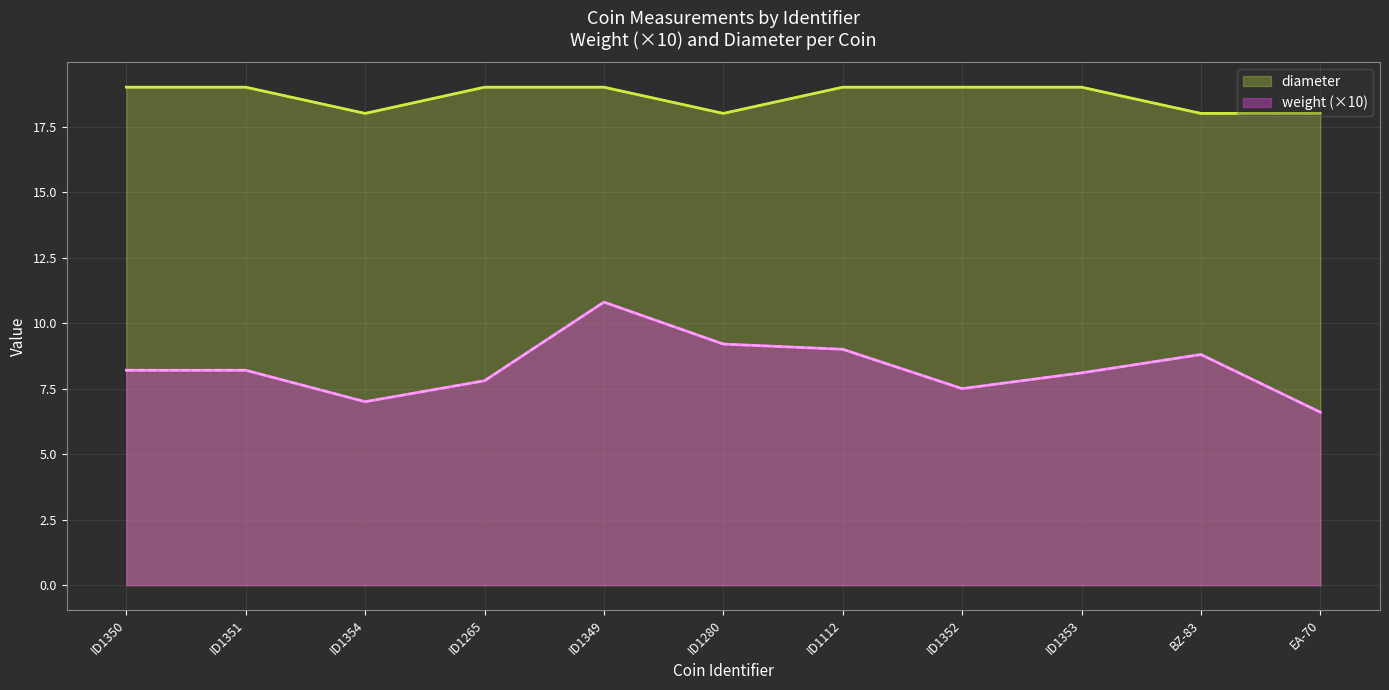

Which series has the largest range (max minus min)?

weight (×10)